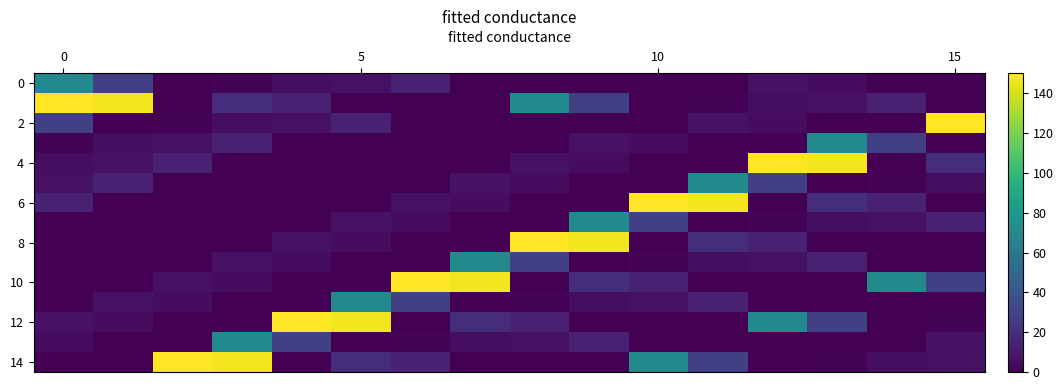

Count the number of data series in this chart.

15